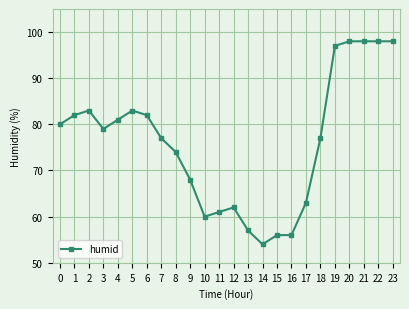

What is the difference between the second highest and minimum values?

44